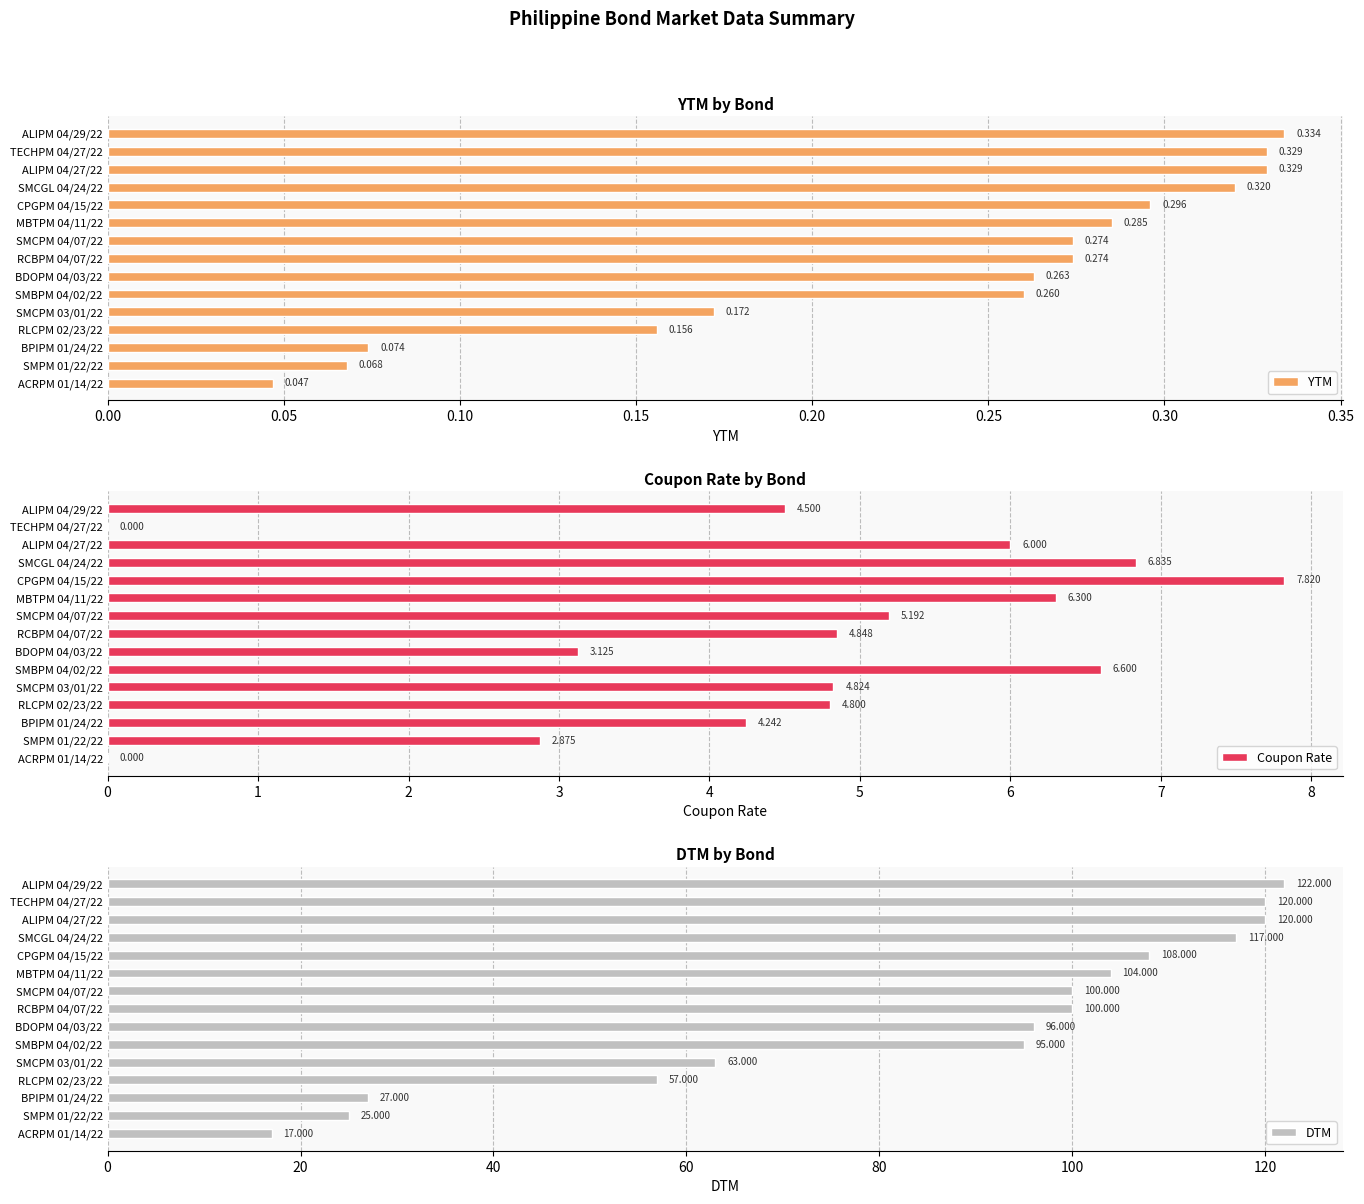

What is the difference between the maximum and minimum values in the Coupon Rate series?

7.8